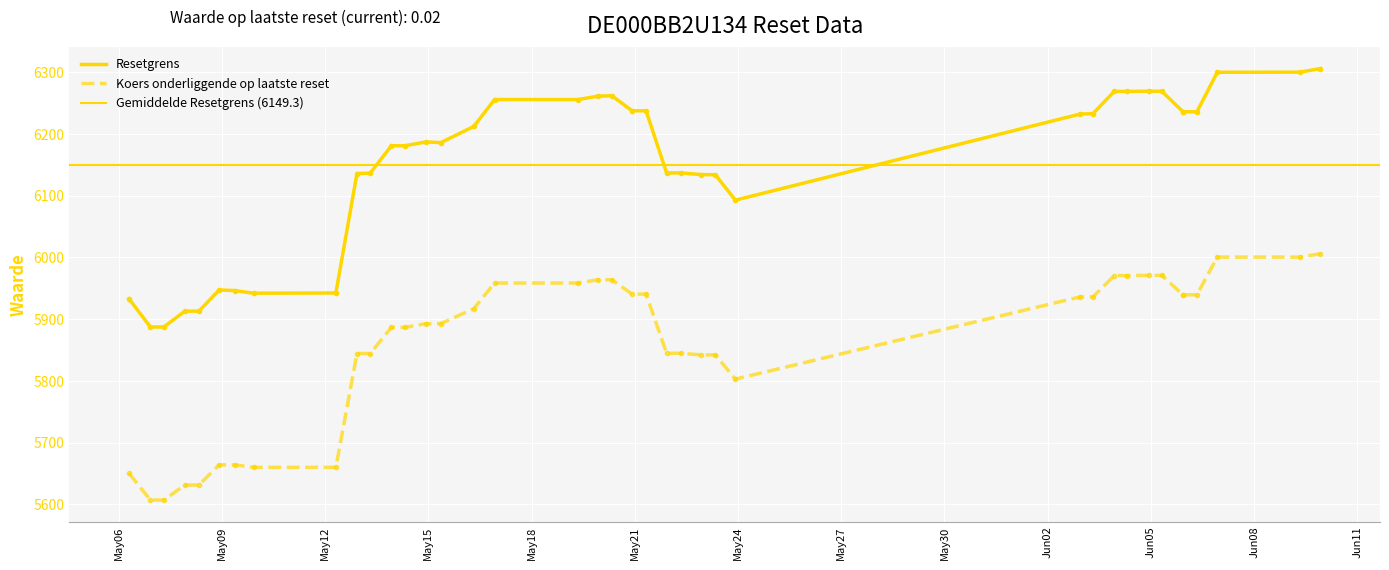

How many categories are shown in the chart?

39